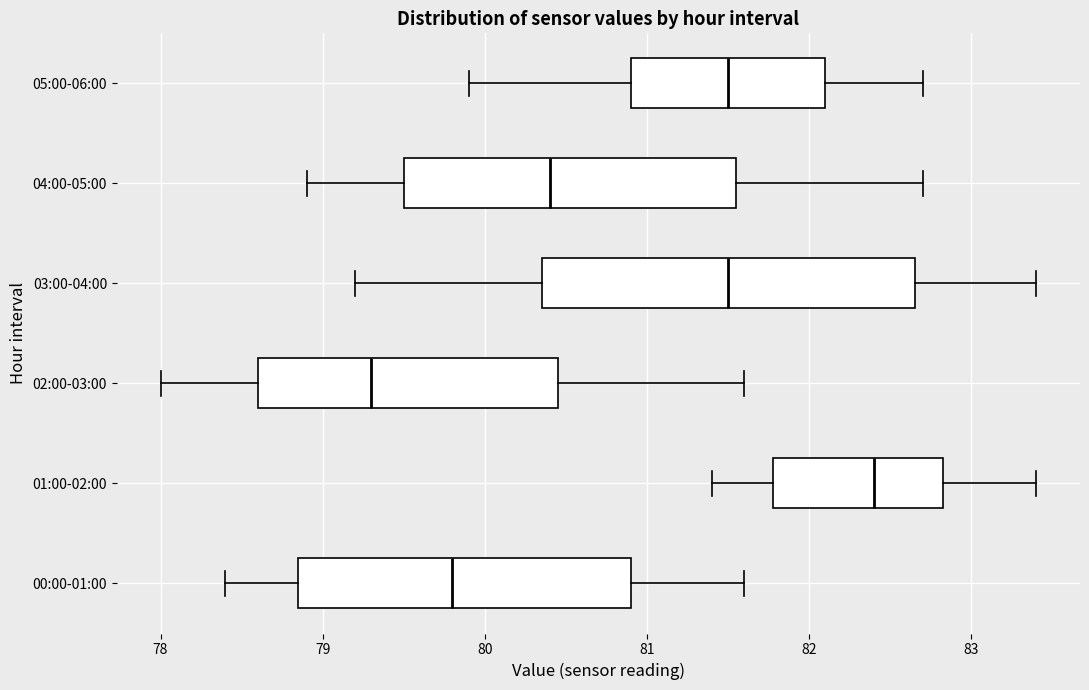

Reading bottom to top, read every box against the x-axis: the position of its median line, the range the box covers, and the ends of its whiskers. The values are not printed on the chart, so give them approximately, as read against the axis.

00:00-01:00: median 79.8, box 78.9 to 80.9, whiskers 78.4 to 81.6
01:00-02:00: median 82.4, box 81.8 to 82.8, whiskers 81.4 to 83.4
02:00-03:00: median 79.3, box 78.6 to 80.5, whiskers 78.0 to 81.6
03:00-04:00: median 81.5, box 80.4 to 82.7, whiskers 79.2 to 83.4
04:00-05:00: median 80.4, box 79.5 to 81.6, whiskers 78.9 to 82.7
05:00-06:00: median 81.5, box 80.9 to 82.1, whiskers 79.9 to 82.7